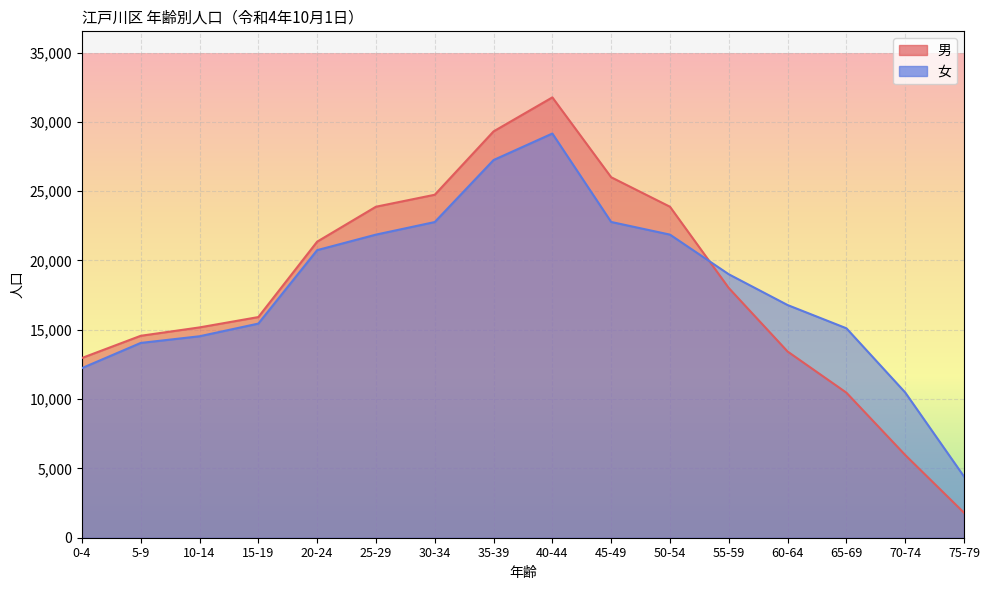

The 男 series shows 41008 at 45-49. True or false?

False